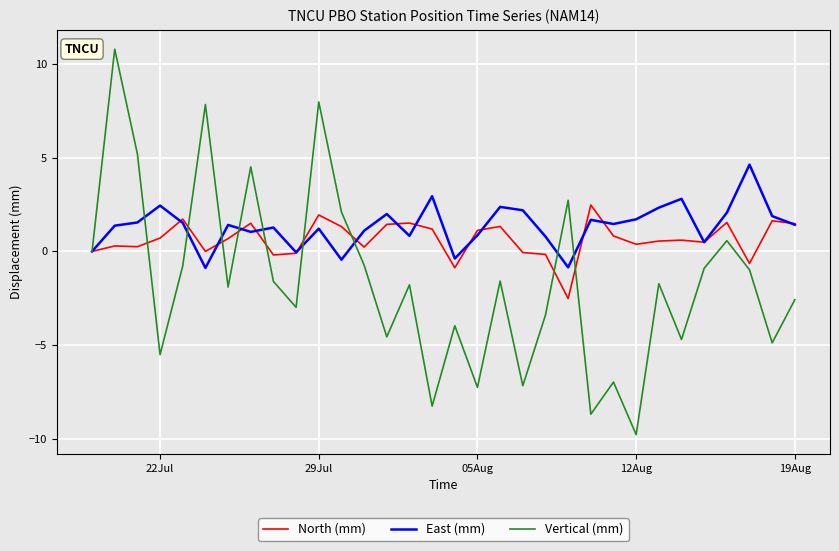

Which series has the largest range (max minus min)?

Vertical (mm)